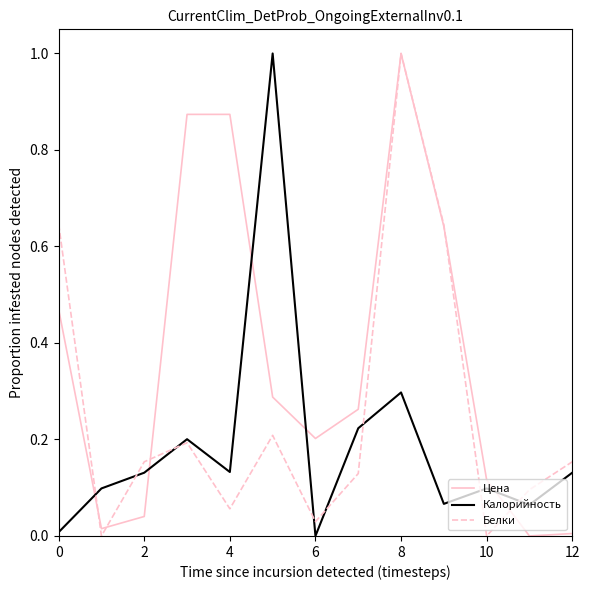

Rank the series by their average value, from lowest to highest.

Калорийность, Белки, Цена